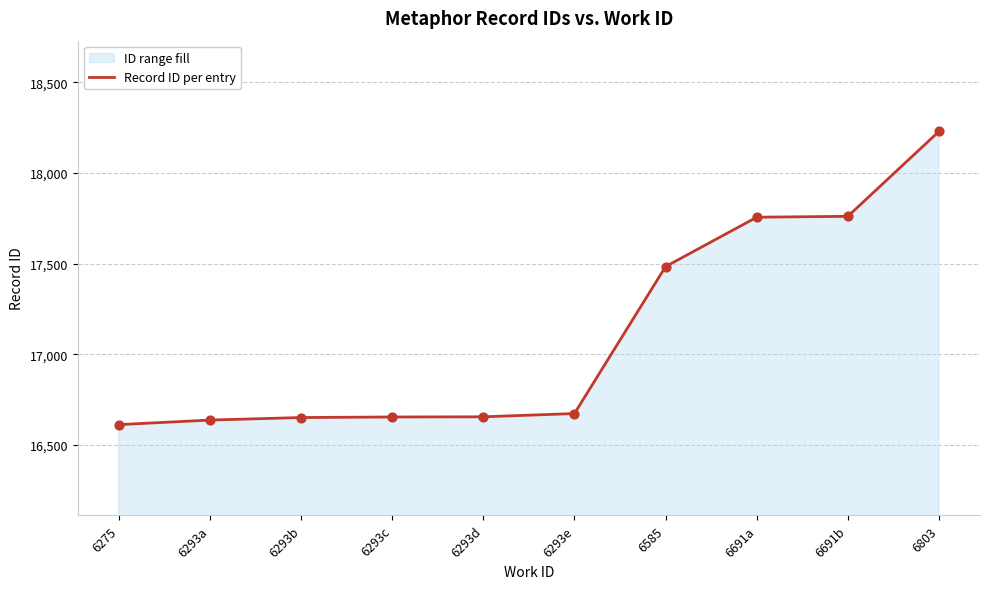

What is the ratio of the value at 6293e to the value at 6293a?

1.0